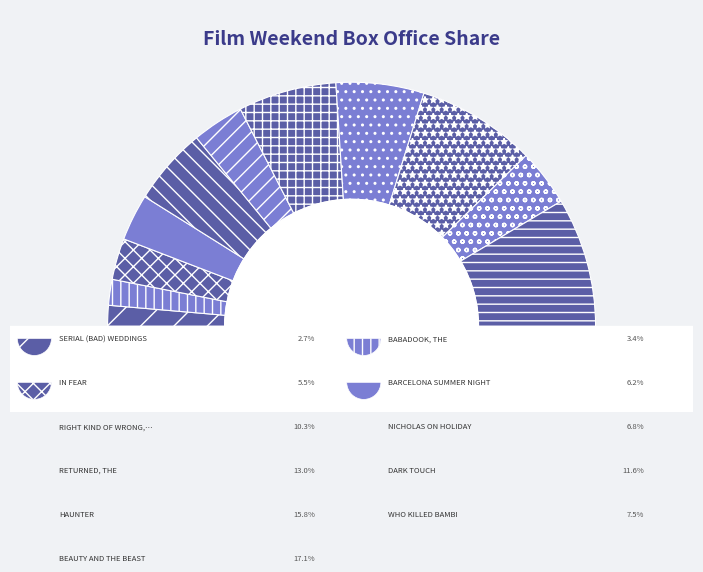

To the nearest percent, what is the average slice percentage?

9%